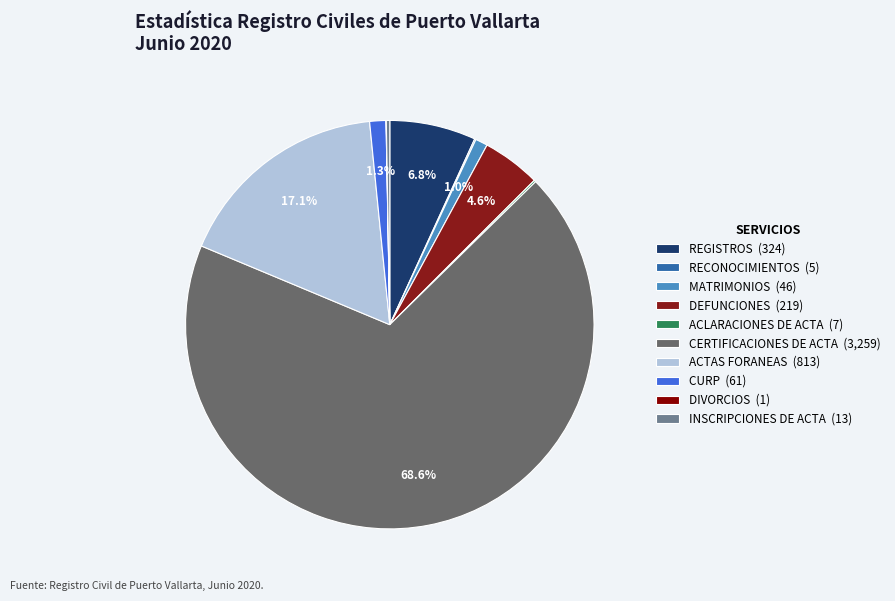

Rank the categories by value from lowest to highest.

DIVORCIOS, RECONOCIMIENTOS, ACLARACIONES DE ACTA, INSCRIPCIONES DE ACTA, MATRIMONIOS, CURP, DEFUNCIONES, REGISTROS, ACTAS FORANEAS, CERTIFICACIONES DE ACTA